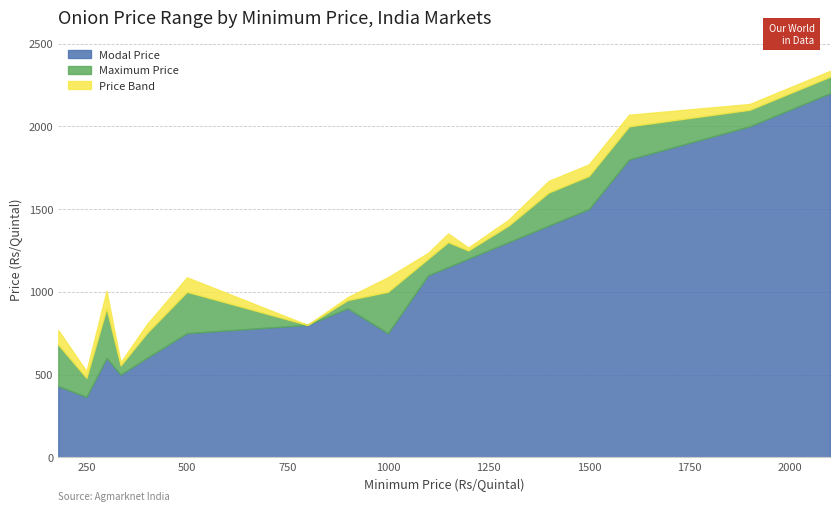

What is the total value across all series at 500?

1087.5